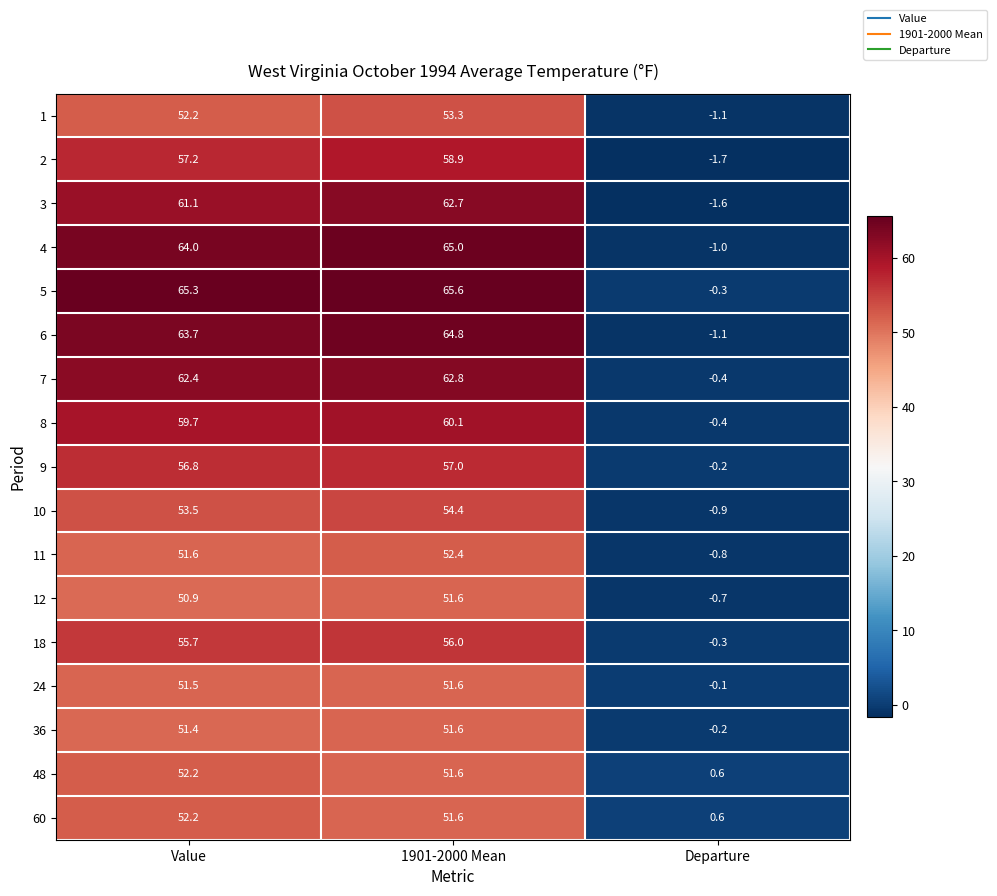

Which category has the lowest value across all series?

Departure